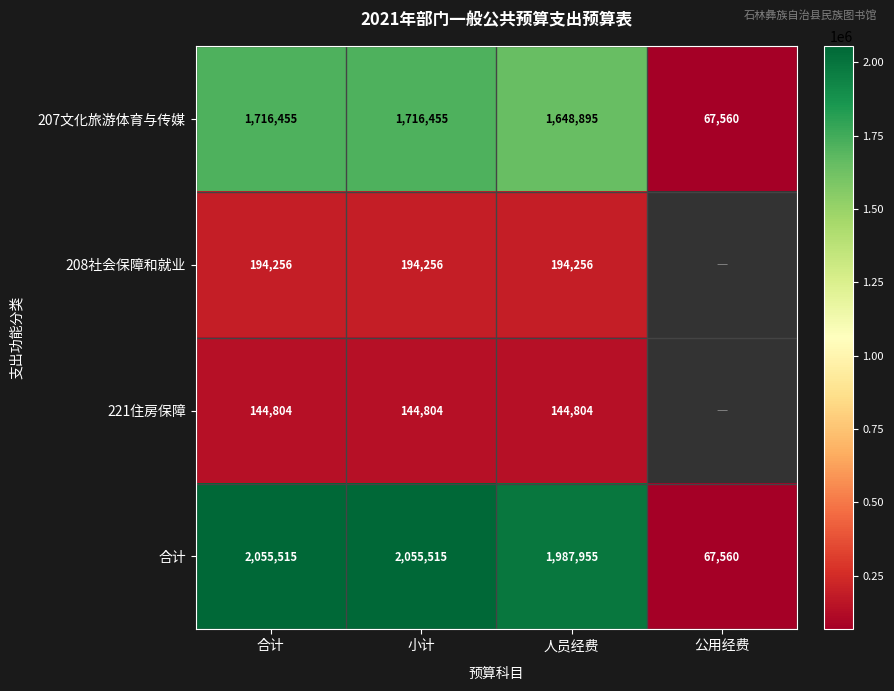

True or false: 208社会保障和就业 has a value of 343457 at 人员经费.

False